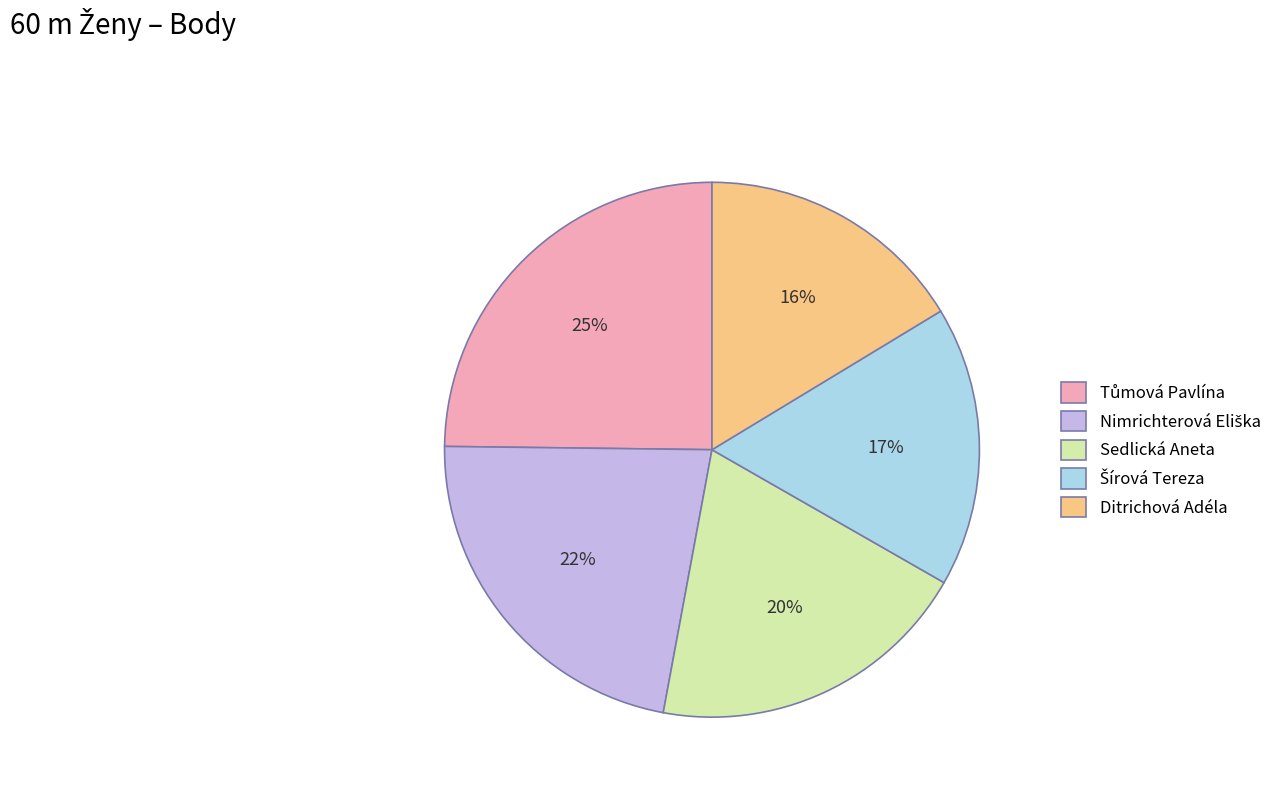

Is Sedlická Aneta the majority of the pie?

No